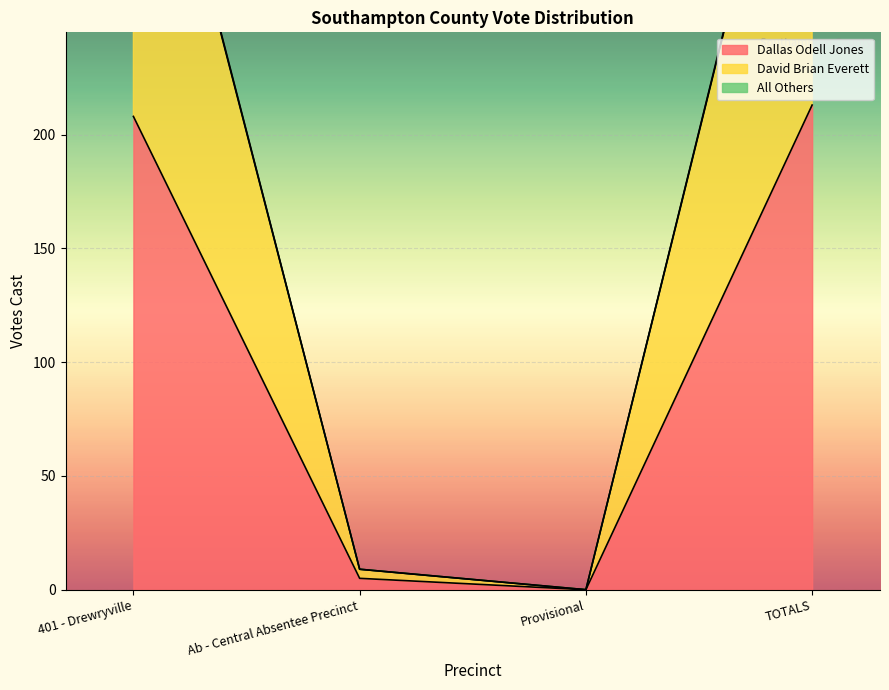

At how many categories does at least one series exceed 393?

2